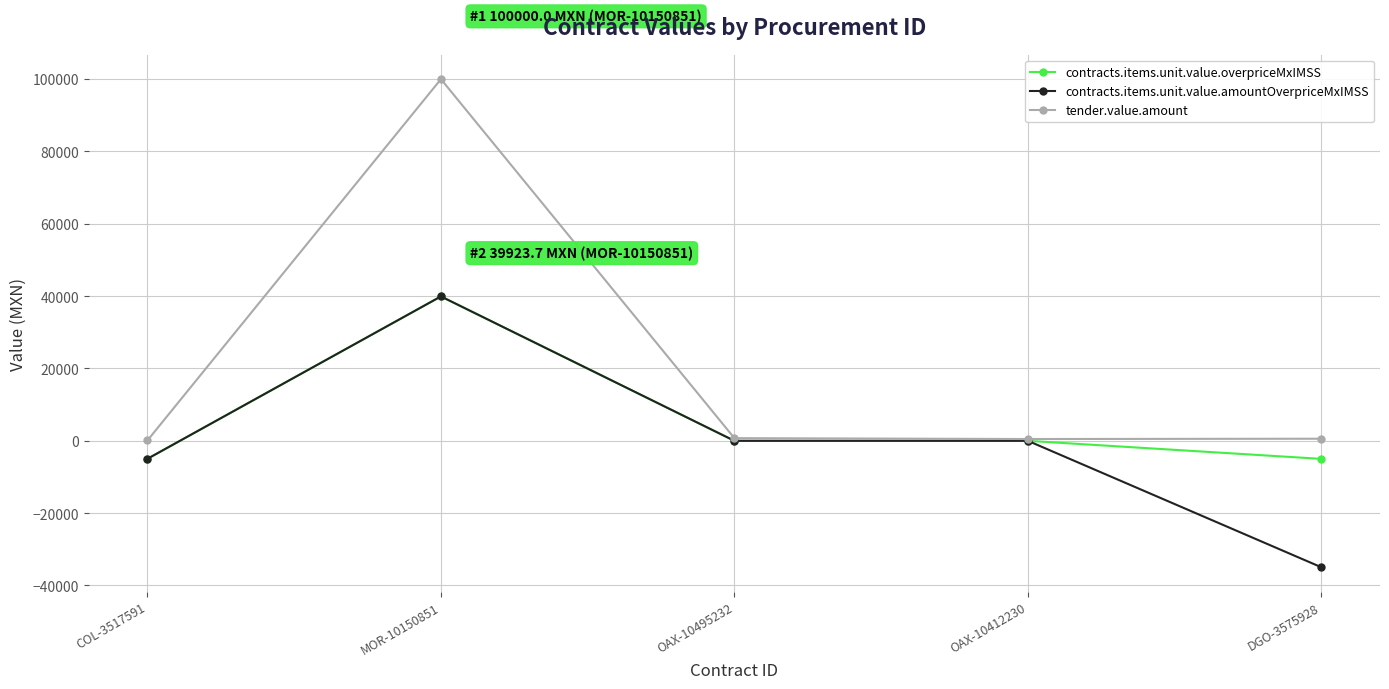

Which series has the widest spread of values?

tender.value.amount